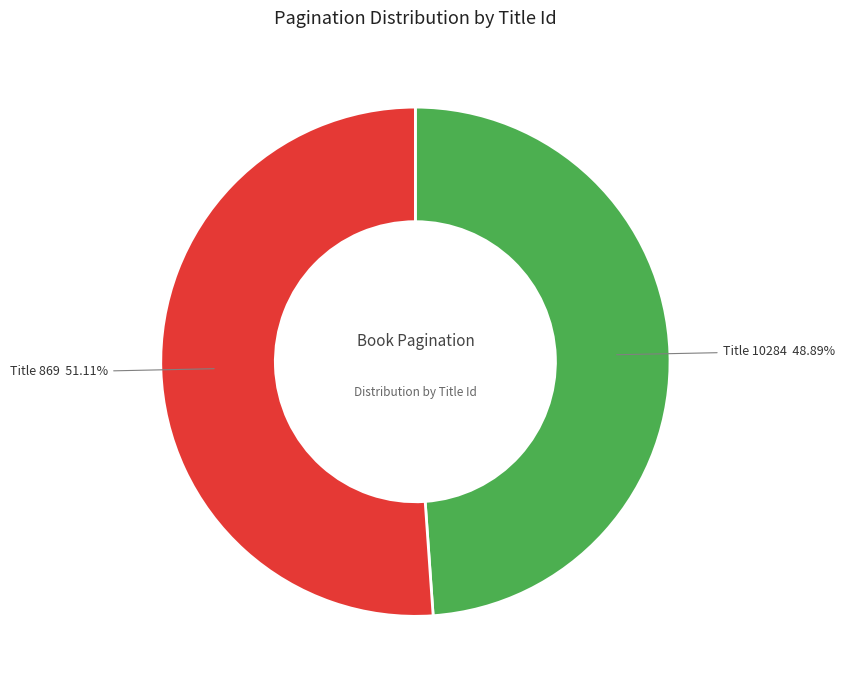

Which category has the smallest portion of the pie?

10284